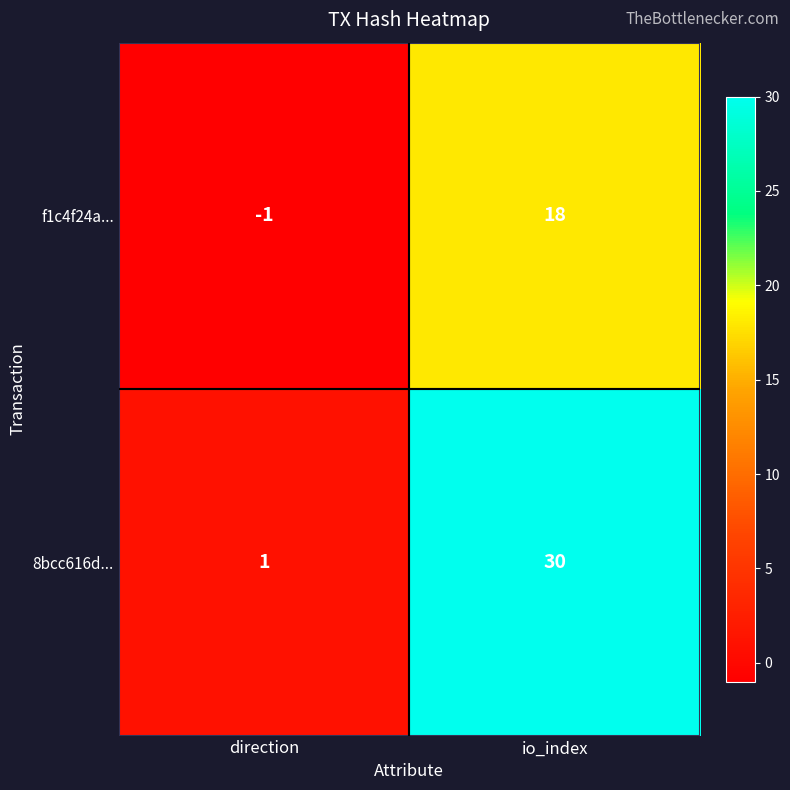

Reading left to right, list all the values displayed in this chart.

f1c4f24a...: -1	18
8bcc616d...: 1	30